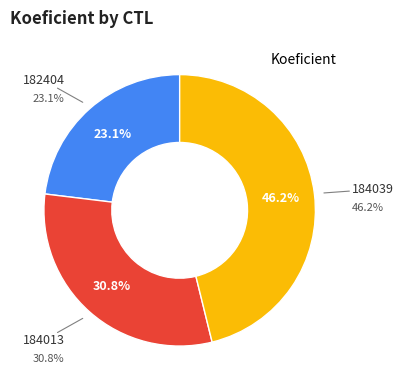

Does 182404 account for over 50% of the chart?

No